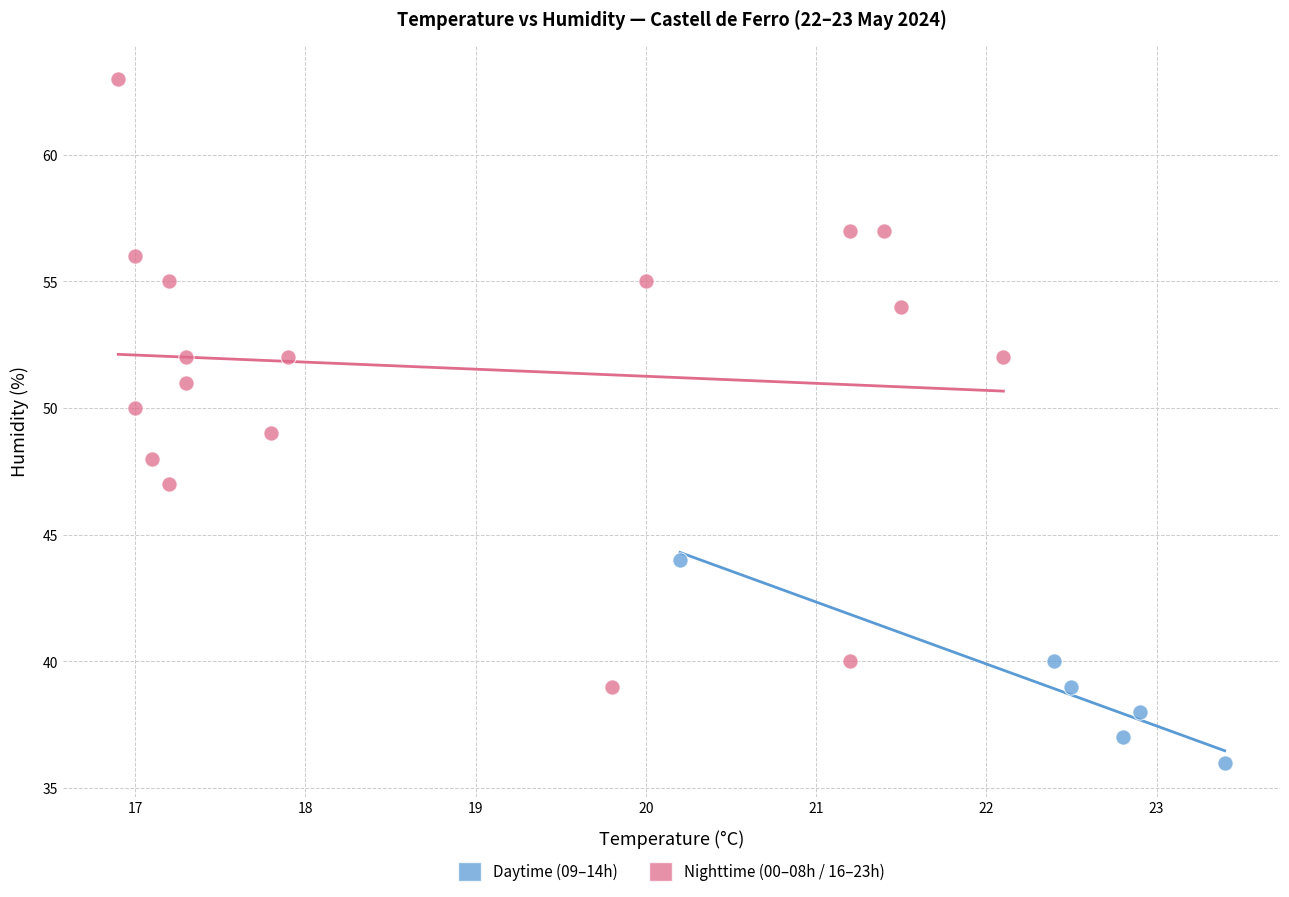

Which series has the widest spread of Y values?

Nighttime (00–08h / 16–23h)